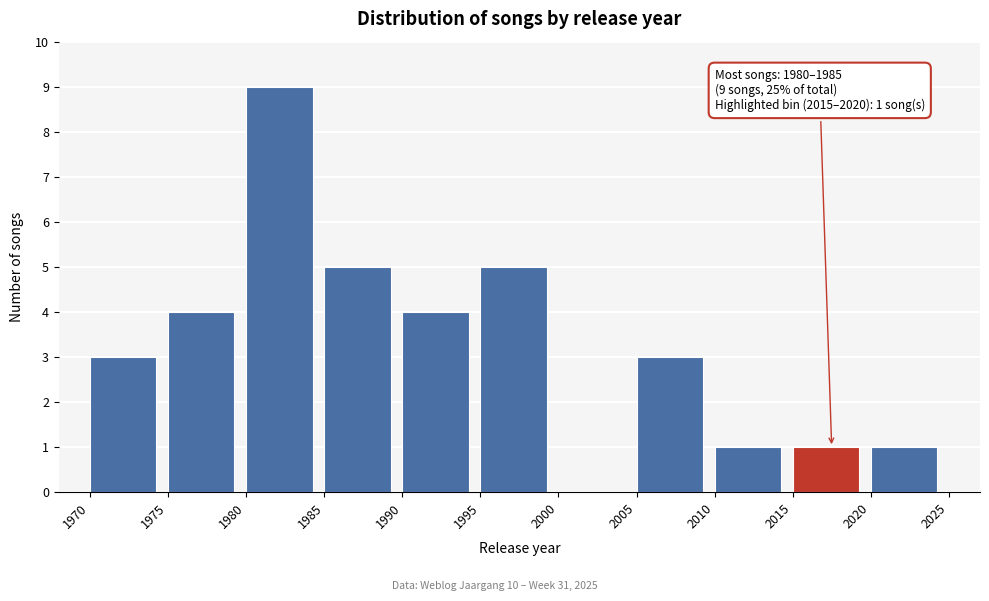

Which range on the x-axis has the tallest bar?

1980 to 1985